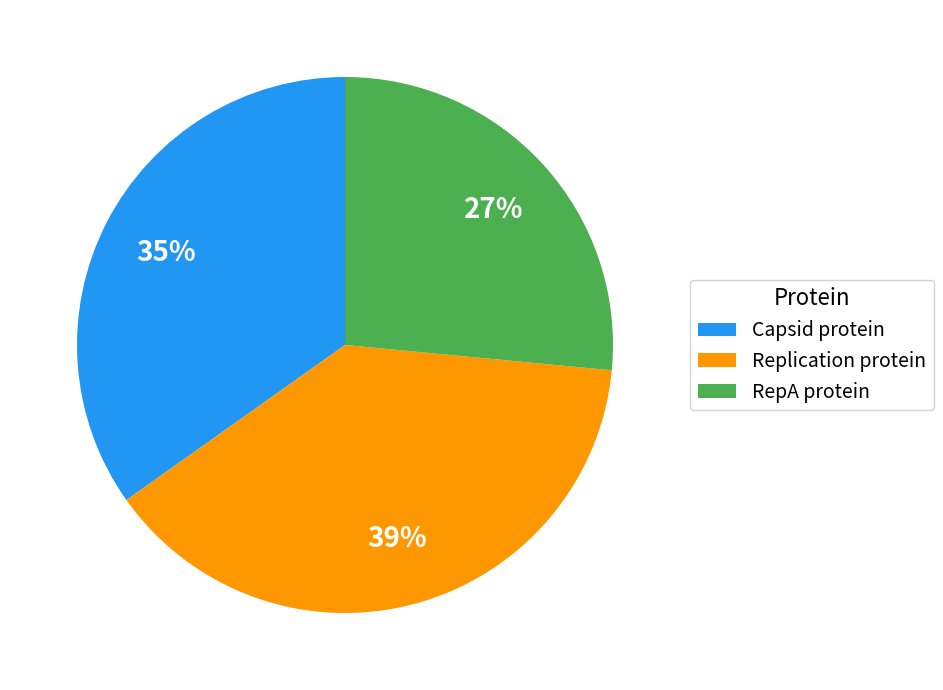

To the nearest percent, what is the difference between the RepA protein and Replication protein slice percentages?

12%